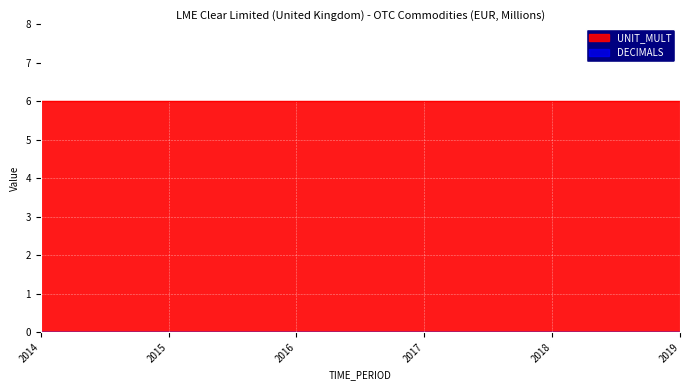

What is the value of the UNIT_MULT point at the 1st from the left?

6